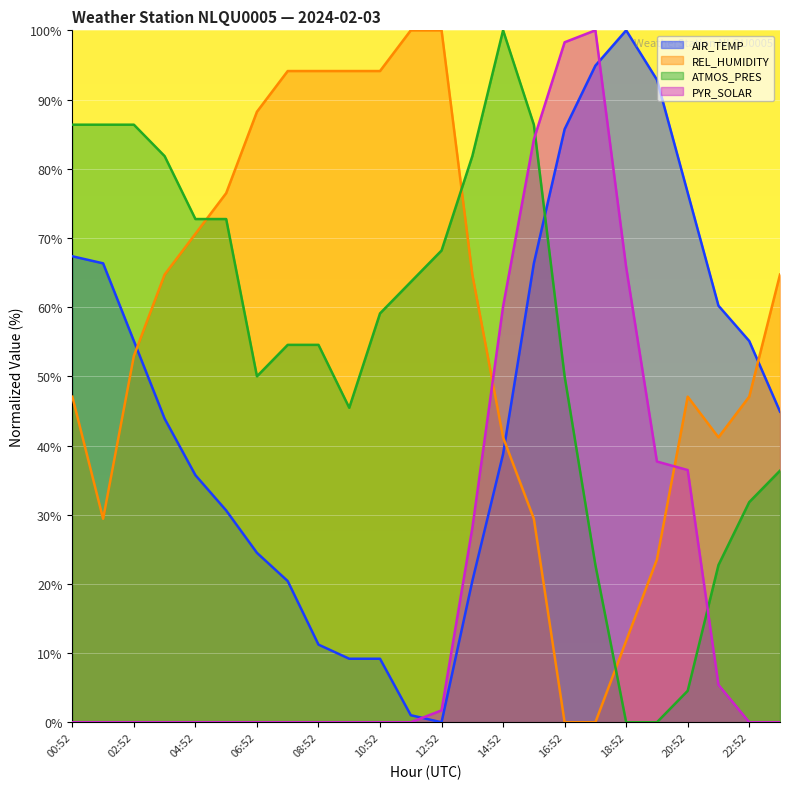

In AIR_TEMP, how many points are lower than both neighbors (excluding endpoints)?

1